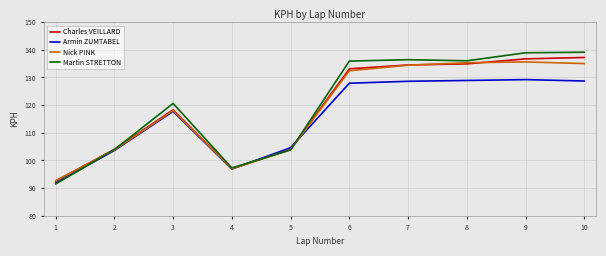

What is the total value across all series at 8?

535.1